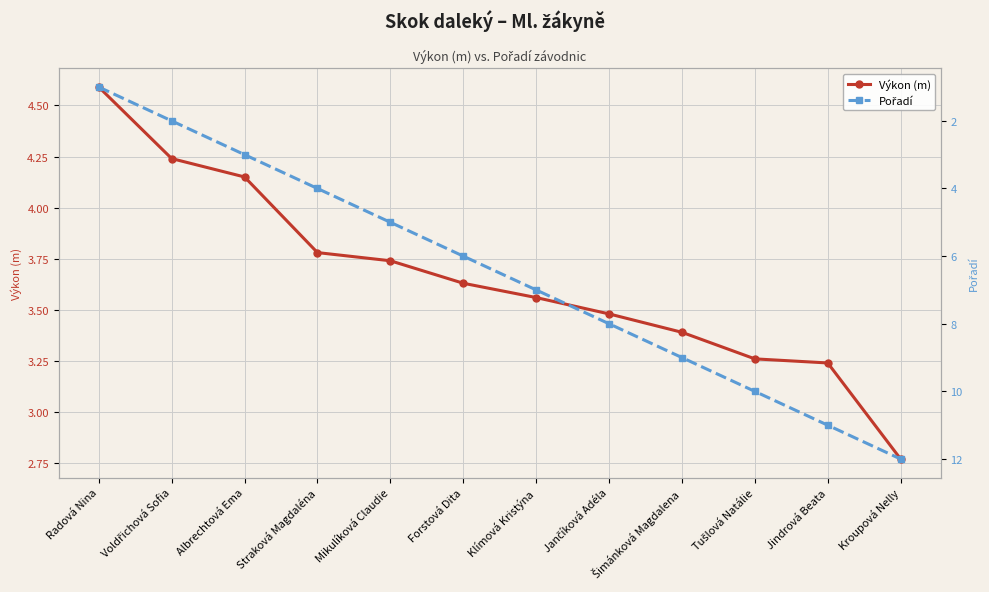

What is the maximum value shown in the chart?

12.0